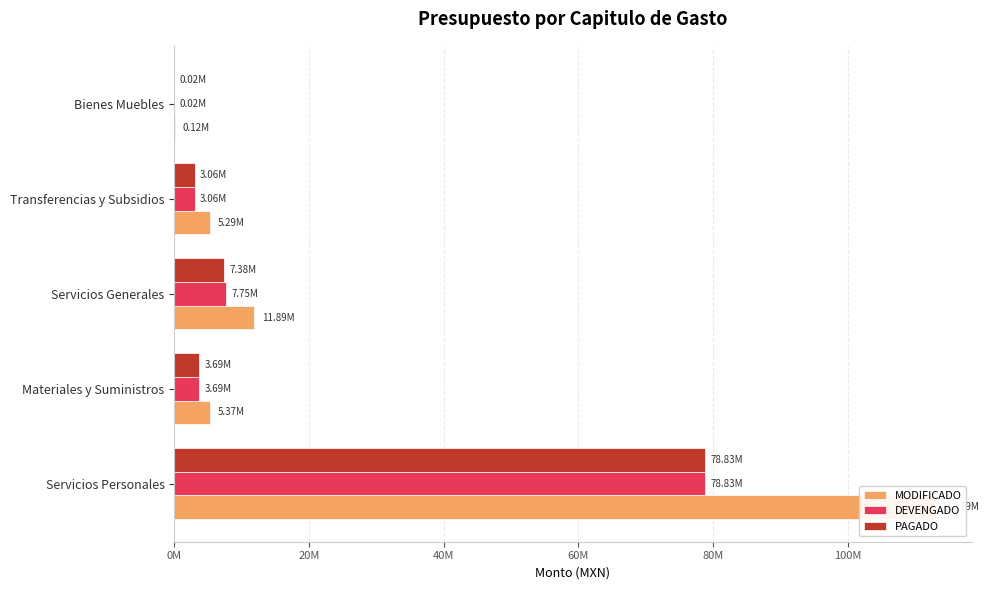

What is the minimum value for MODIFICADO?

123897.1